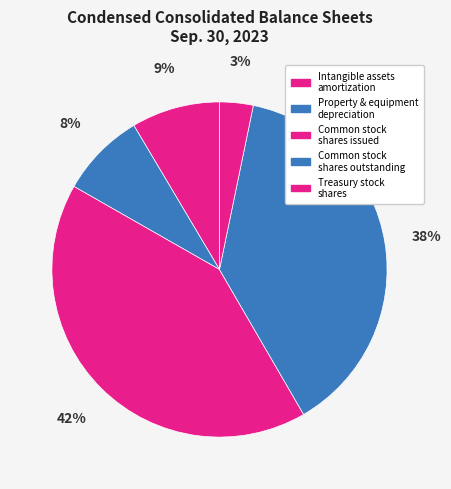

Which slice is the smallest?

Treasury stock shares